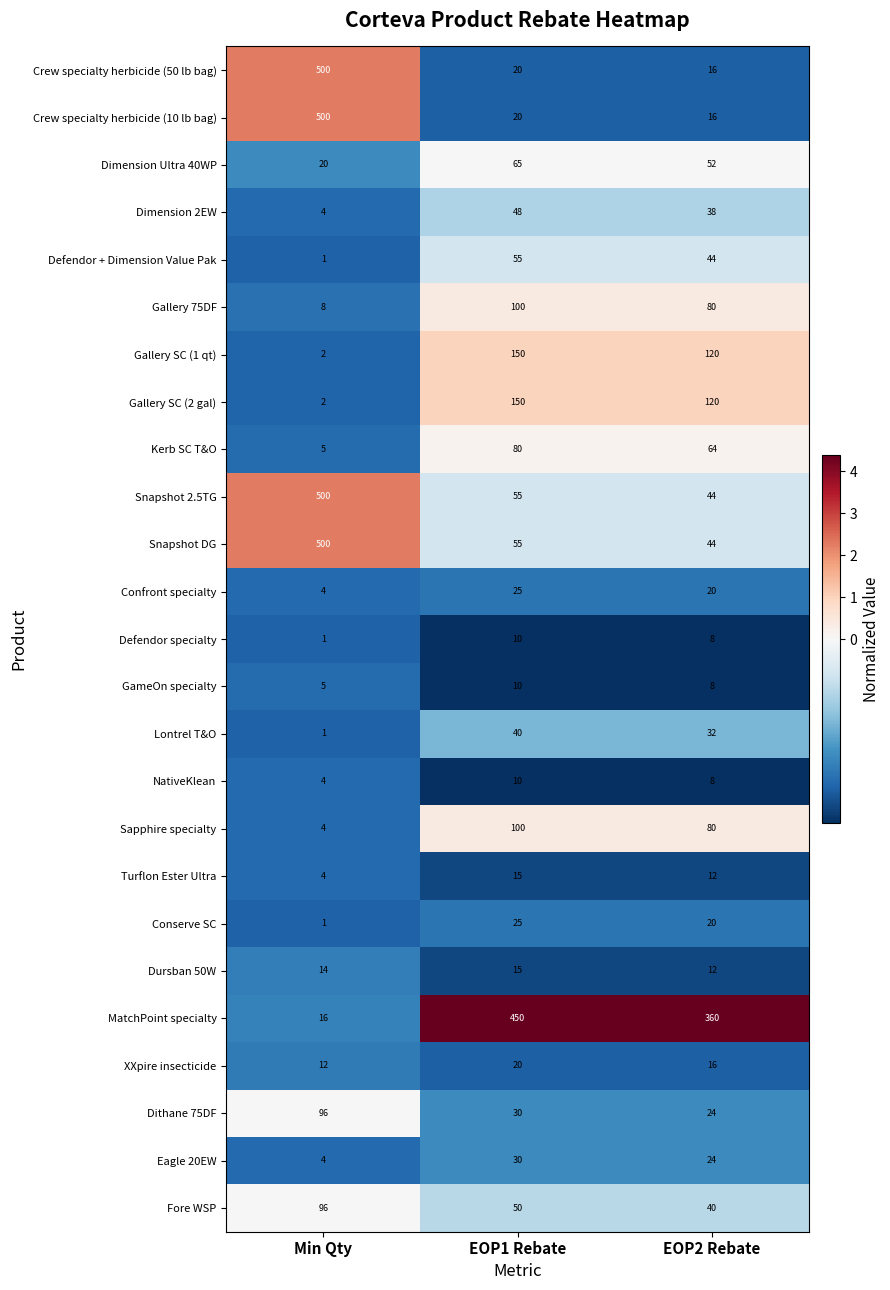

True or false: Gallery 75DF has a value of 8 at Min Qty.

True